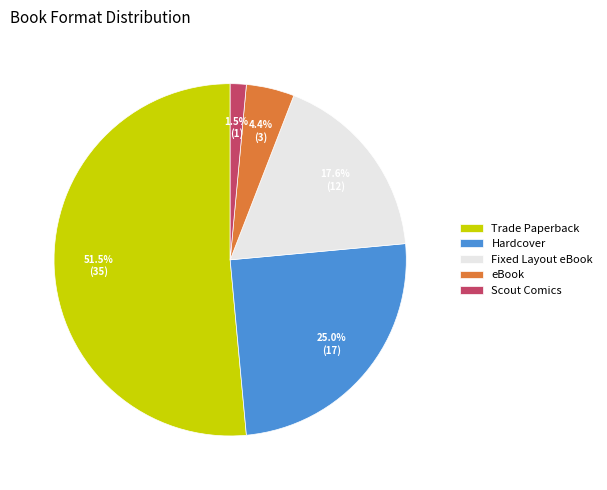

Approximately how many times larger is the value at Hardcover compared to Fixed Layout eBook?

1.4